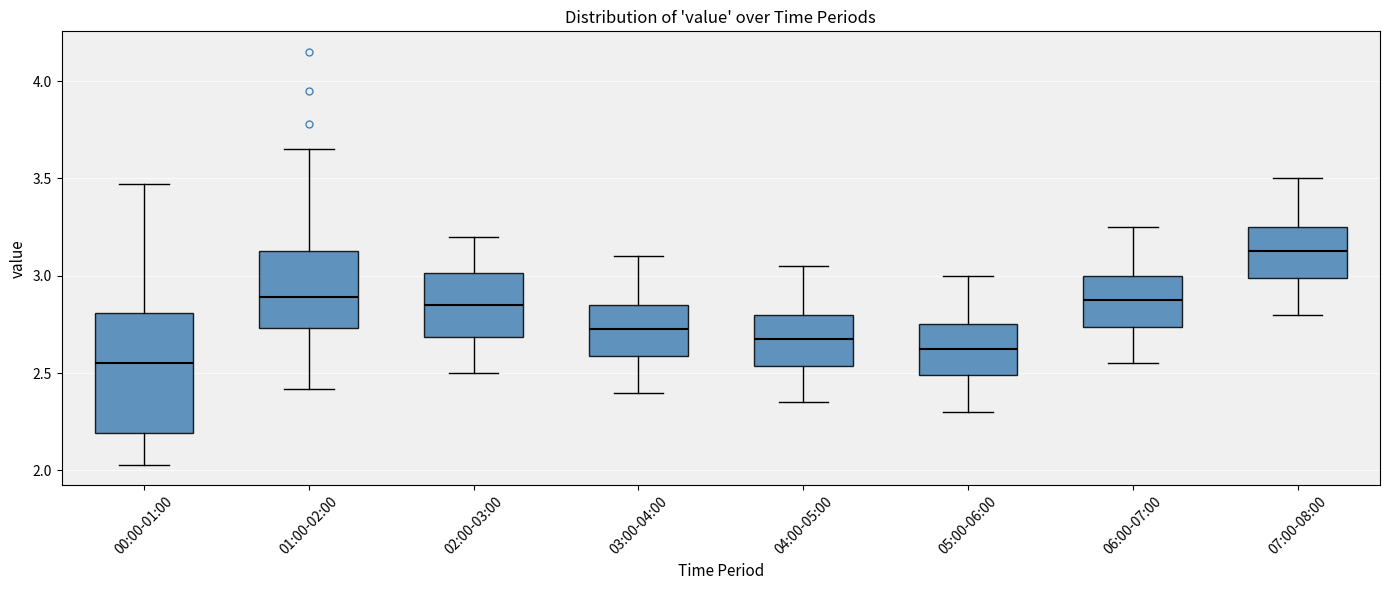

Which box is the tallest, from its lower edge to its upper edge?

00:00-01:00